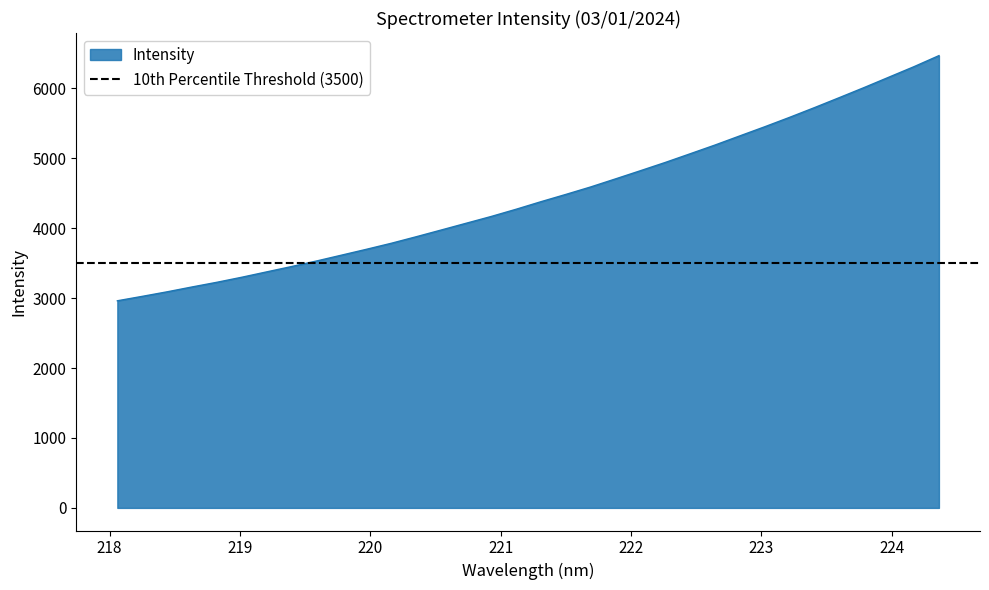

How many series are shown in this chart?

1